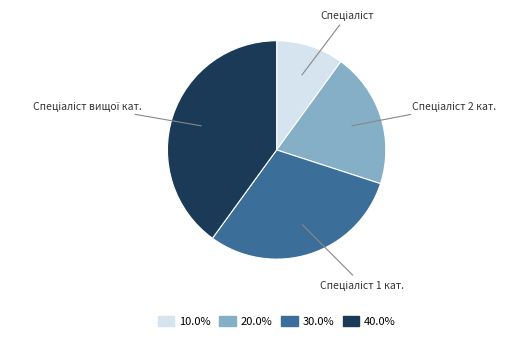

Does any single category account for the majority?

No